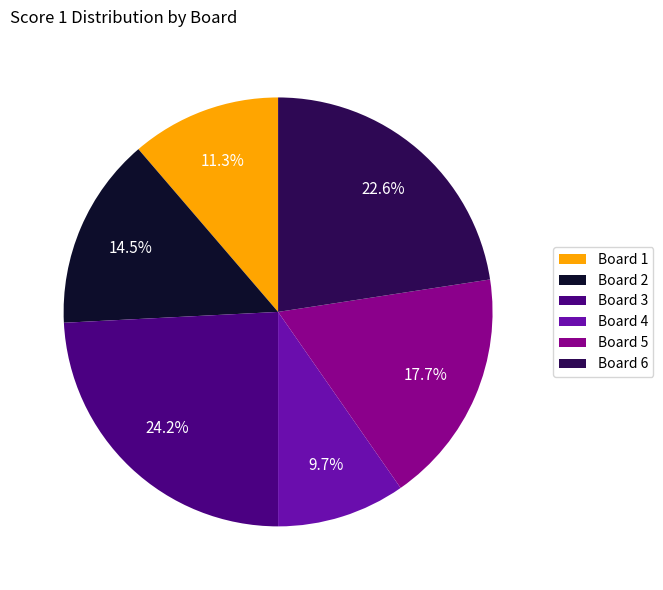

Approximately how many times larger is the value at Board 4 compared to Board 3?

0.4